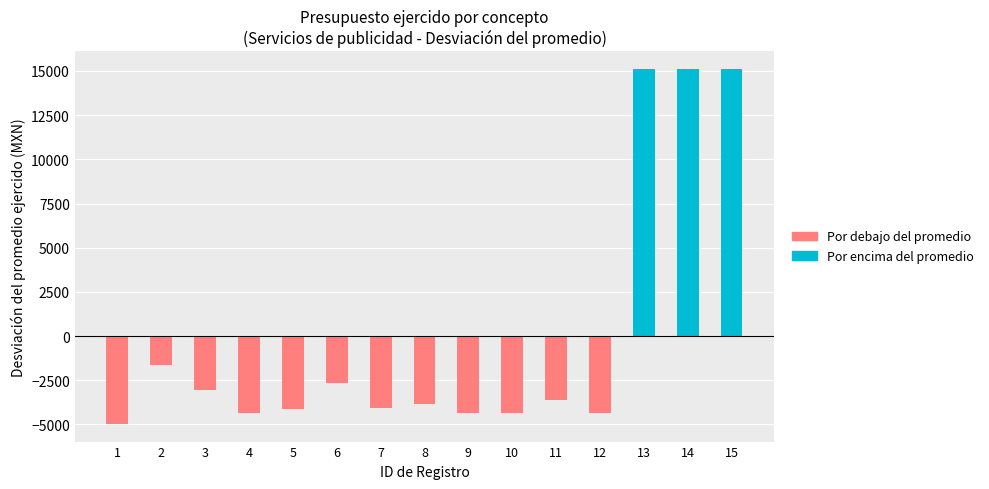

Between 2 and 7, which series saw the biggest shift?

Below average